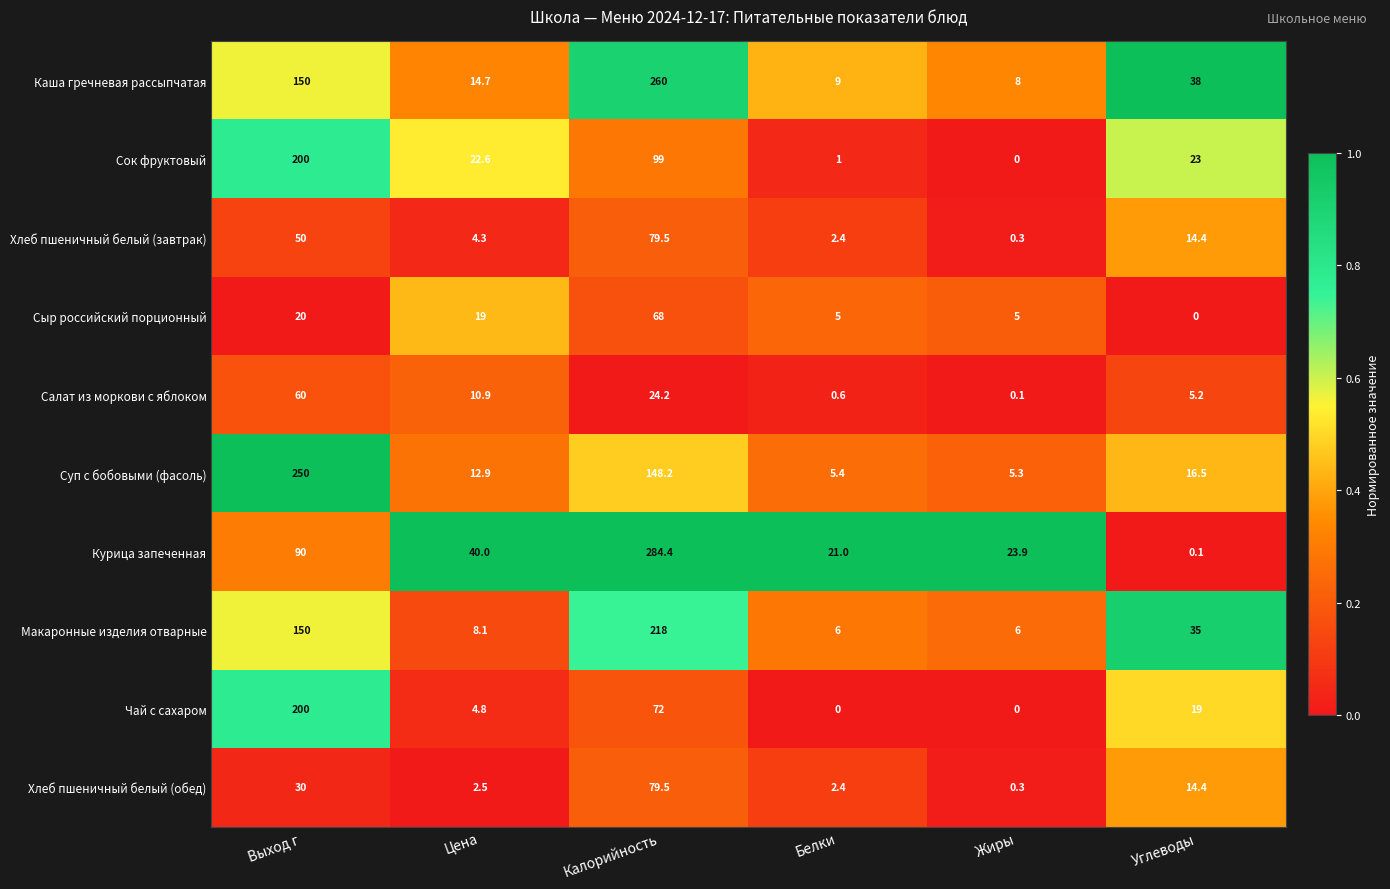

What is the difference between the second highest and second lowest values in the Чай с сахаром series?

72.0